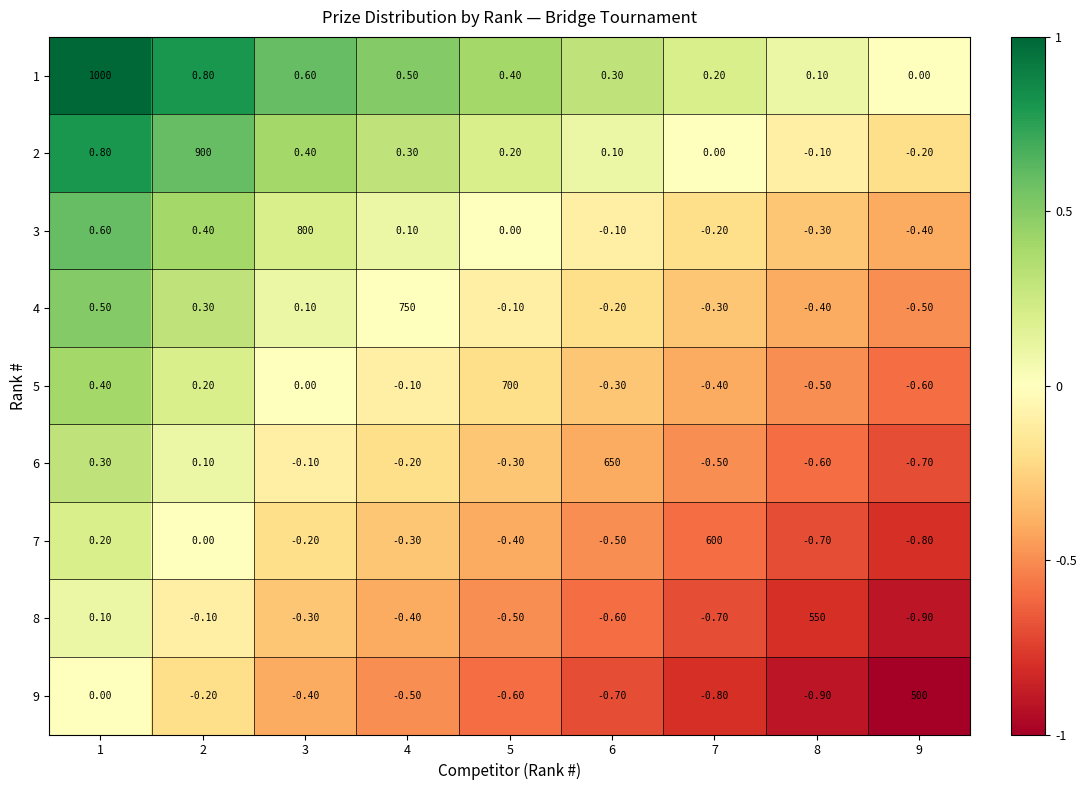

List the series in order of their peak value, highest first.

1, 2, 3, 4, 5, 6, 7, 8, 9